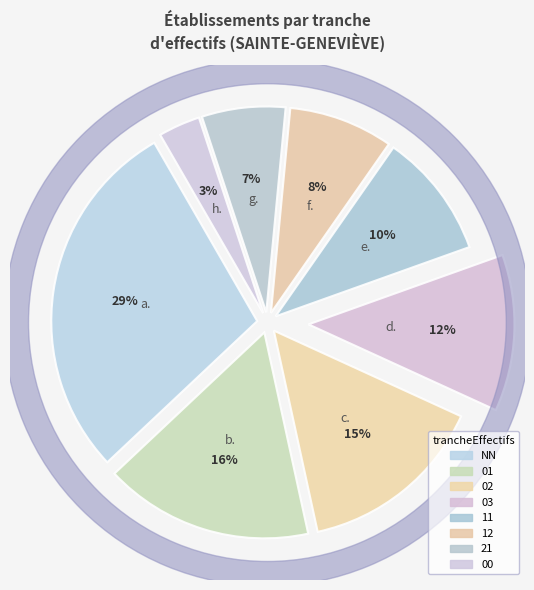

Rank the categories by value from highest to lowest.

NN, 01, 02, 03, 11, 12, 21, 00